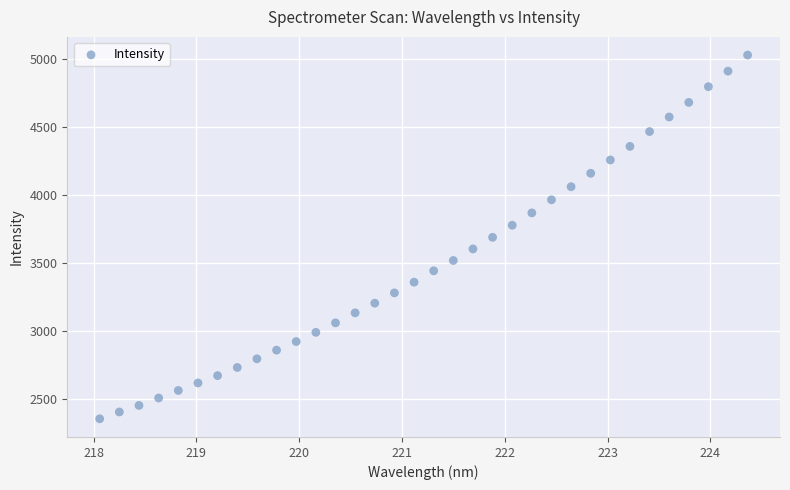

What is the range of X values (max minus min)?

6.3